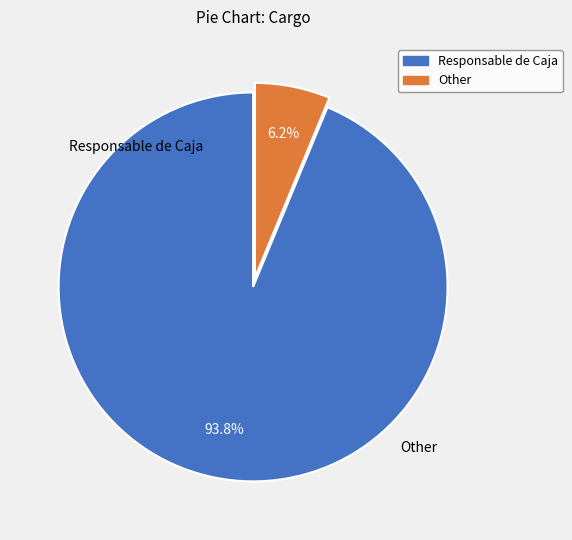

To the nearest percent, what portion does Other represent?

6%